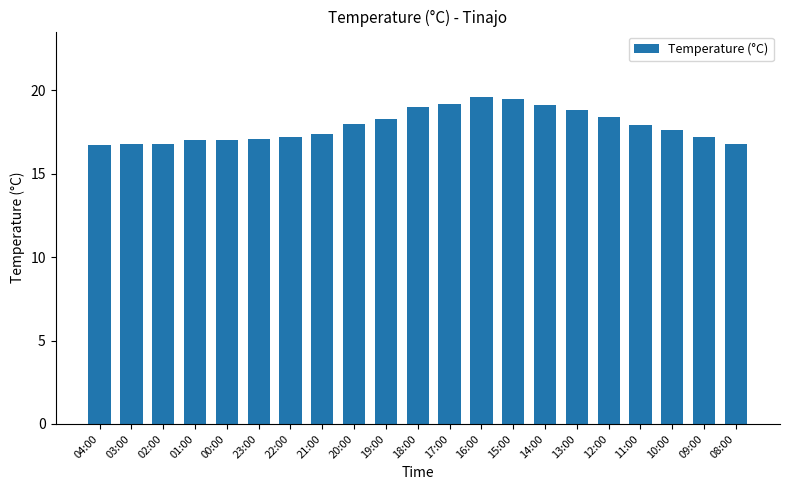

What is the difference between the maximum and second lowest values?

2.8